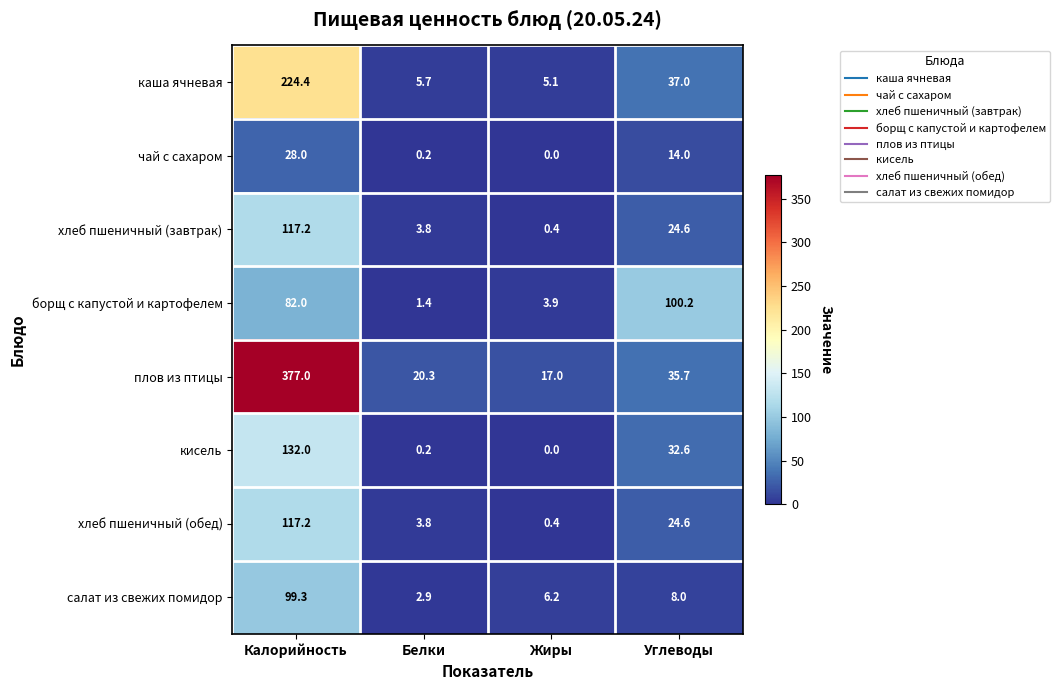

What is the sum of all кисель values?

164.8